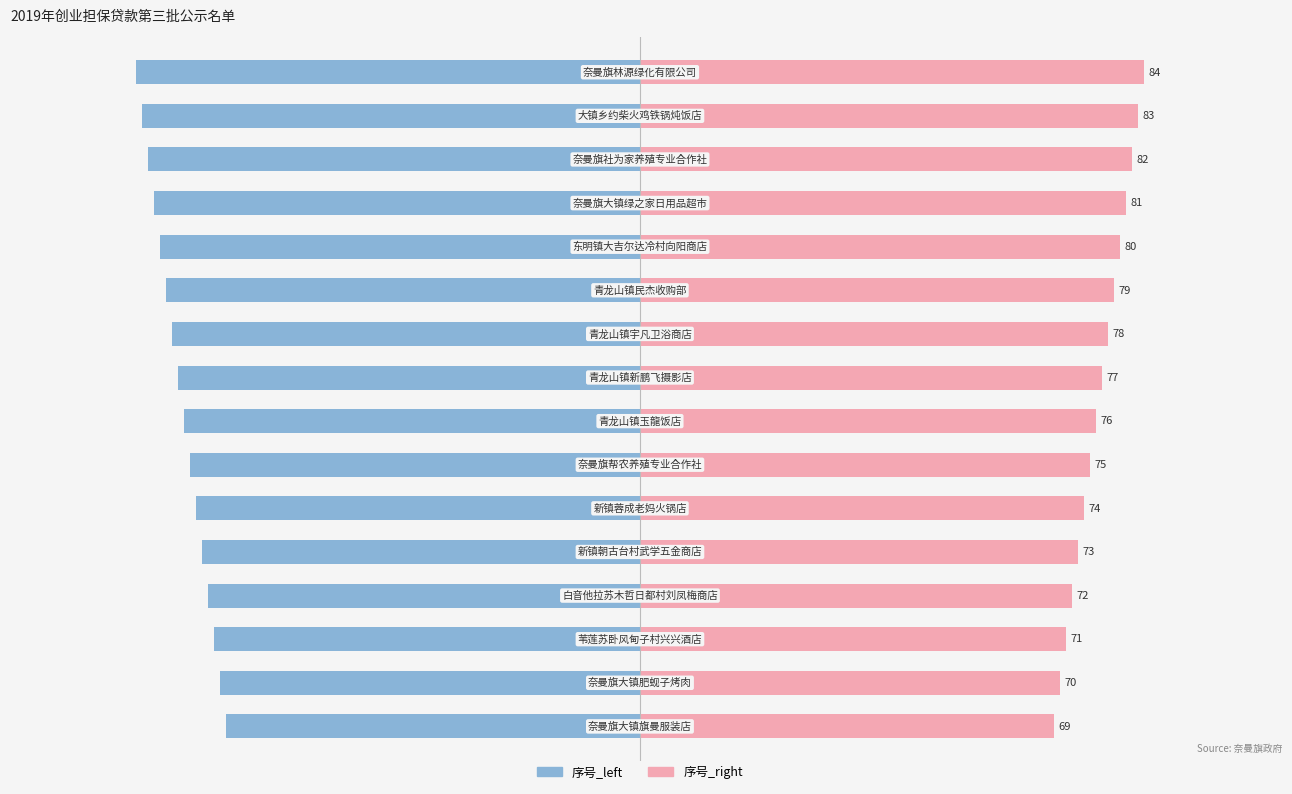

Is it true that 序号_left equals -76.8 at 1?

False